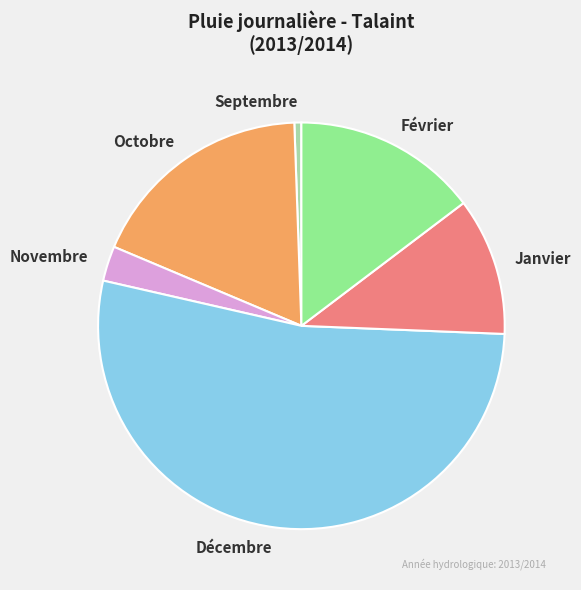

Is it true that Décembre is 53% of the pie?

True